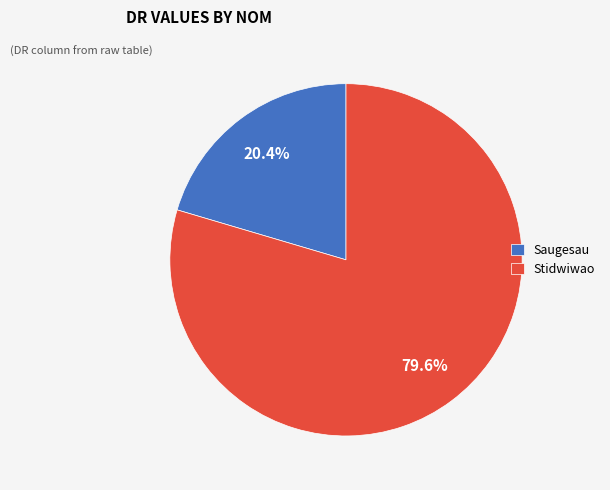

Is it true that Stidwiwao is 85% of the pie?

False